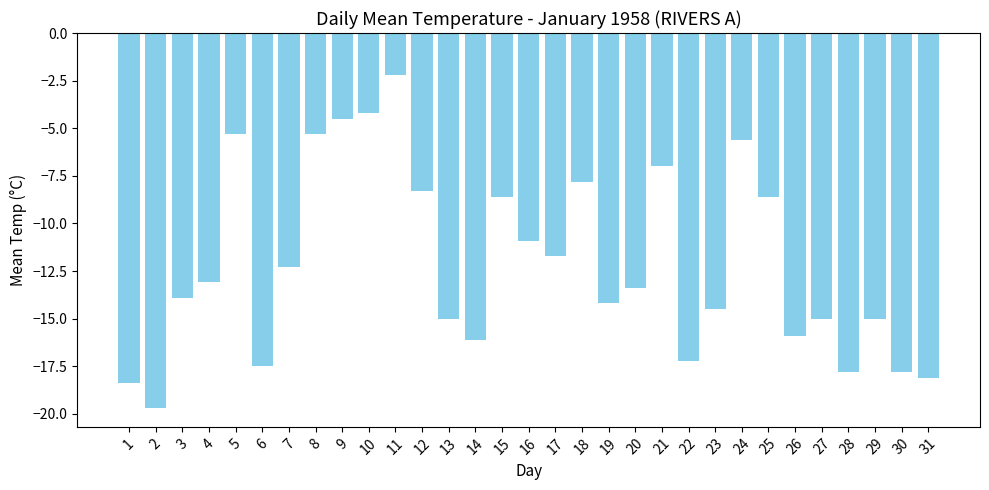

Which has a higher value, 3 or 24?

24